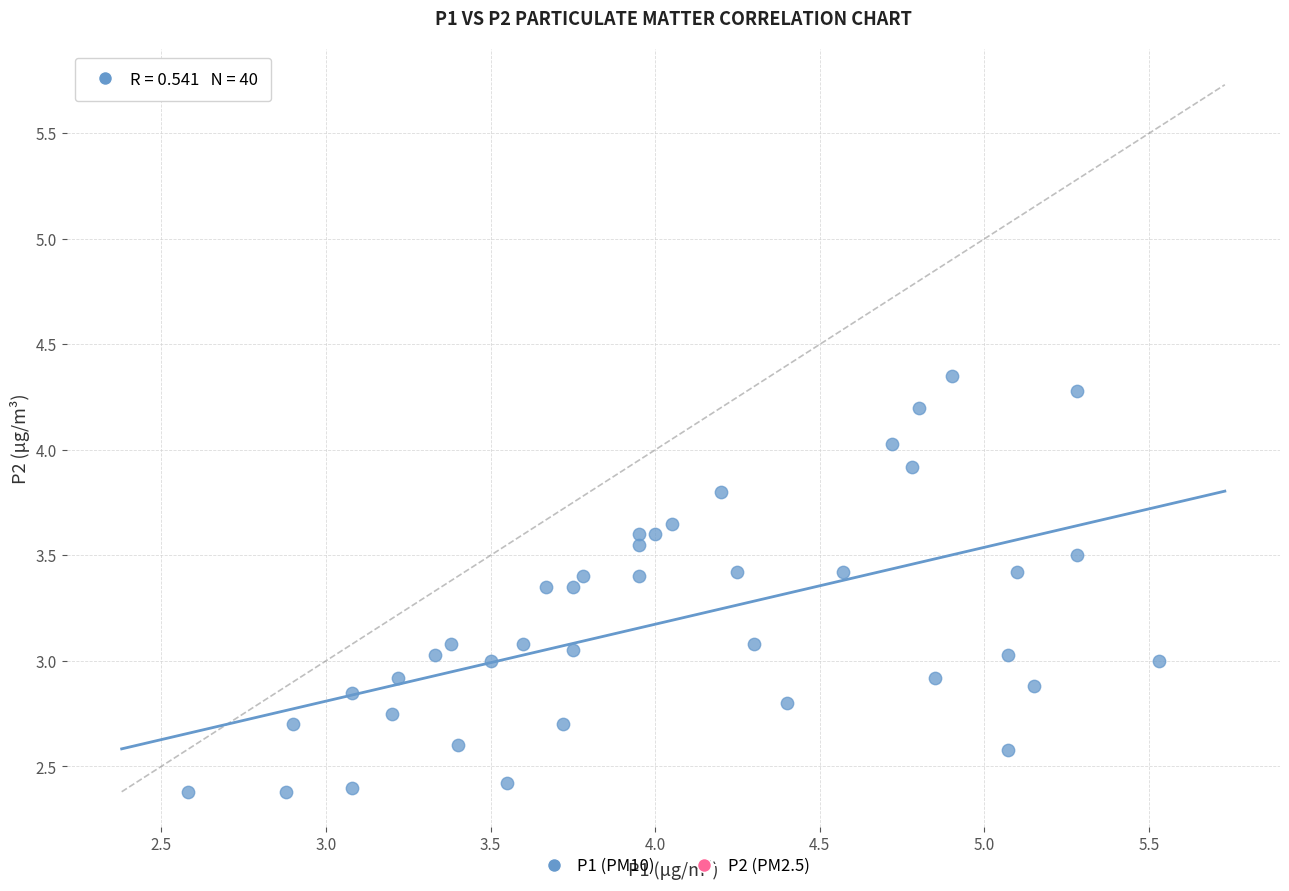

What is the range of Y values (max minus min)?

2.0